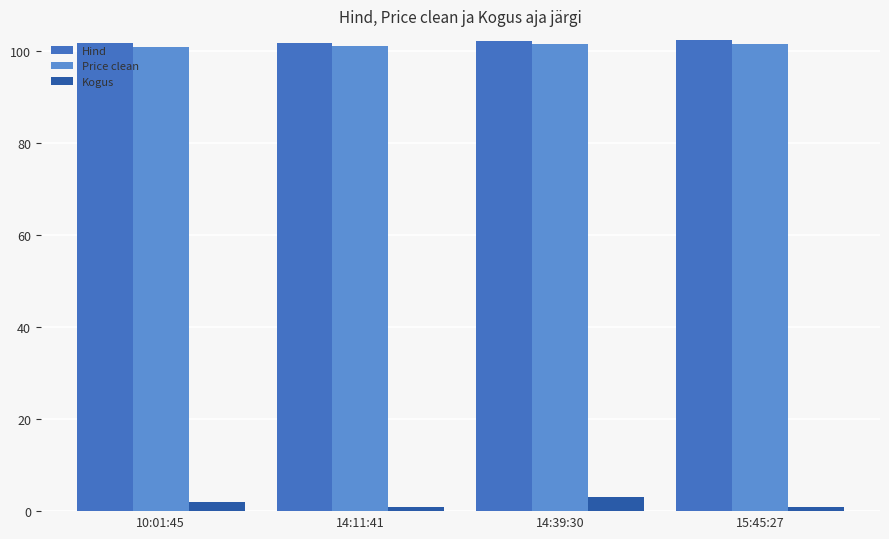

What is the sum of all Price clean values?

404.8